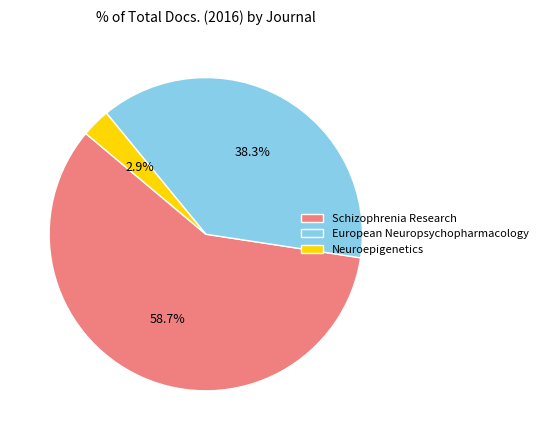

To the nearest percent, what is the difference between the Schizophrenia Research and Neuroepigenetics slice percentages?

56%